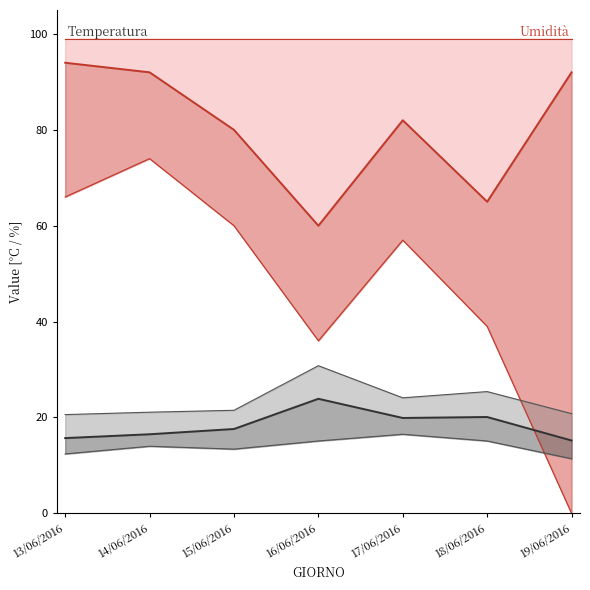

What is the value of the Humidity Min point at the 6th from the left?

65.0